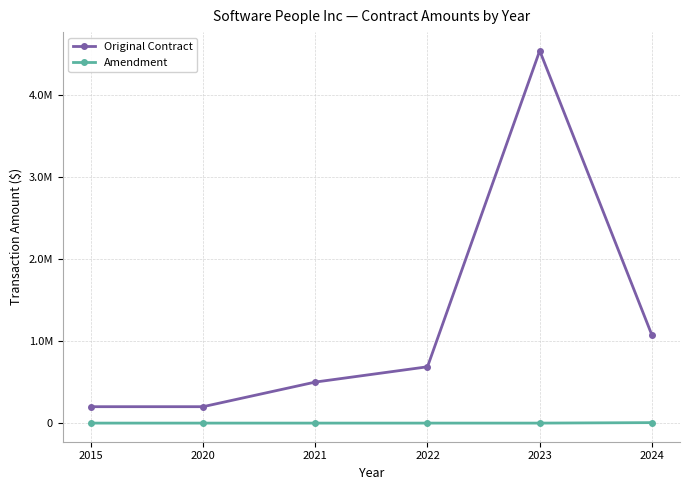

Which series changed the most between 2015 and 2021?

Original Contract